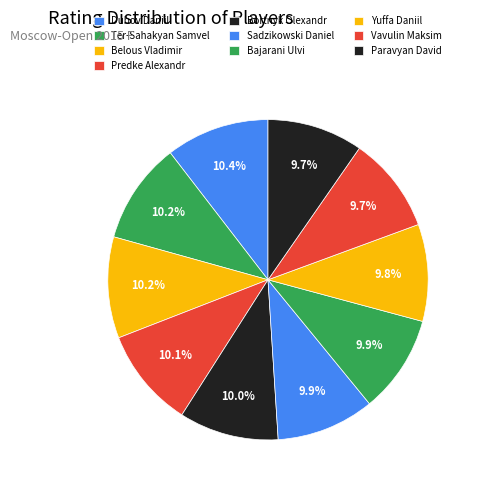

How many segments does this pie chart have?

10